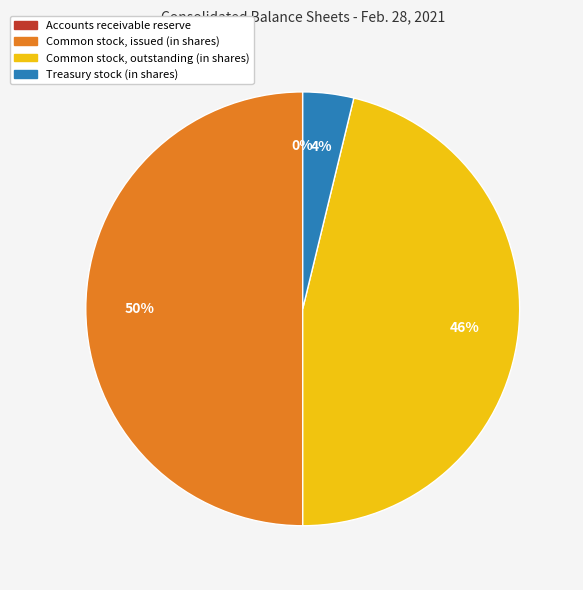

Is the sum of Common stock, outstanding (in shares) and Common stock, issued (in shares) greater than half?

Yes